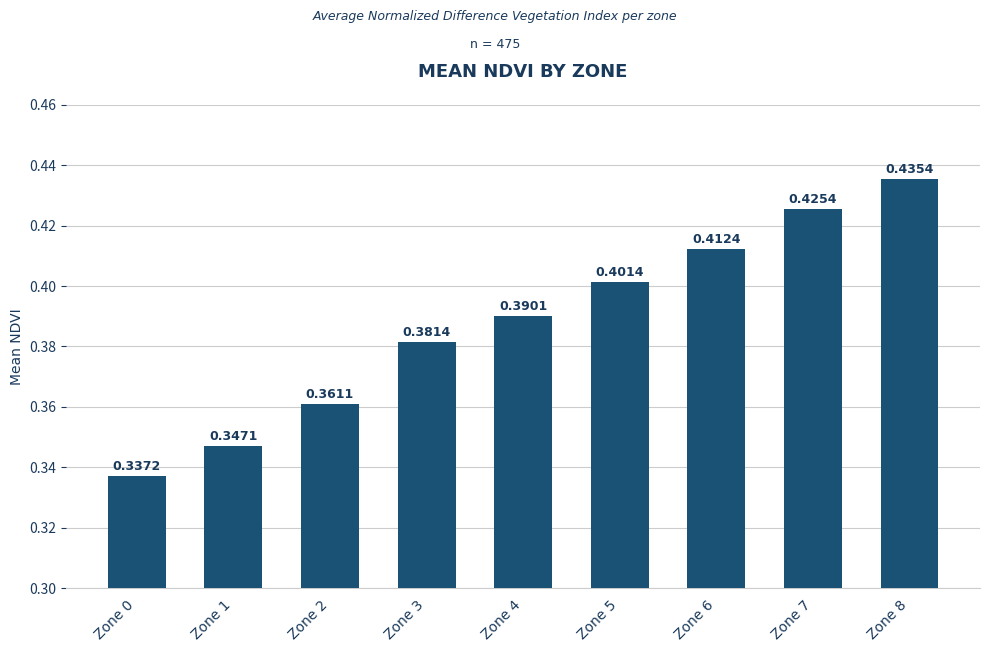

What is the sum of all values?

3.5